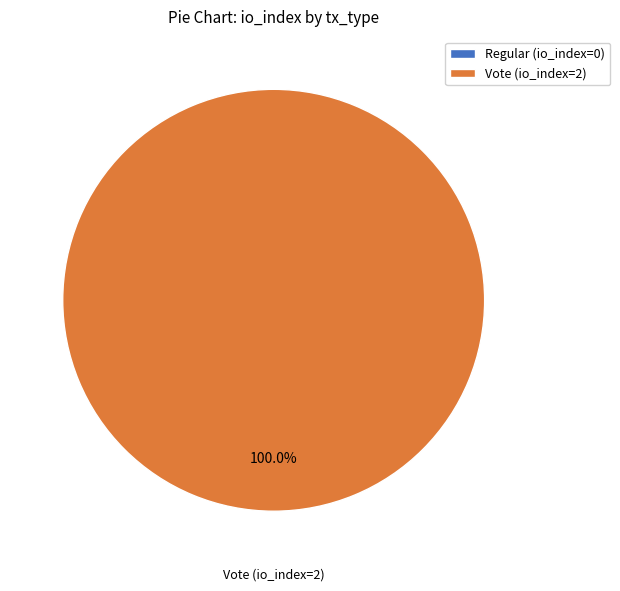

Is it true that Vote (io_index=2) is 99% of the pie?

False